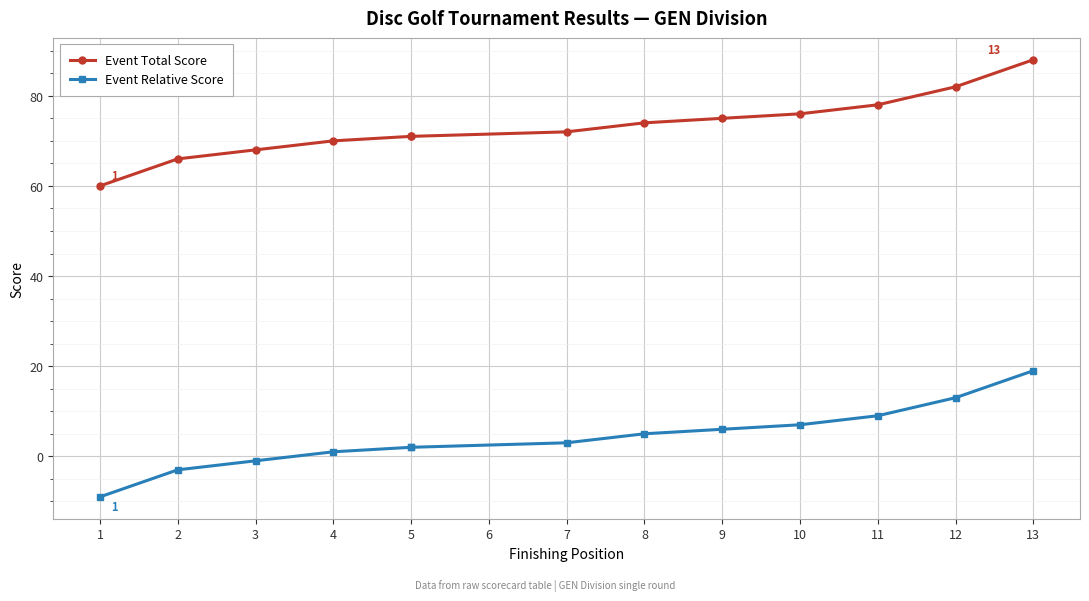

What is the difference between the maximum and minimum values in the Event Total Score series?

28